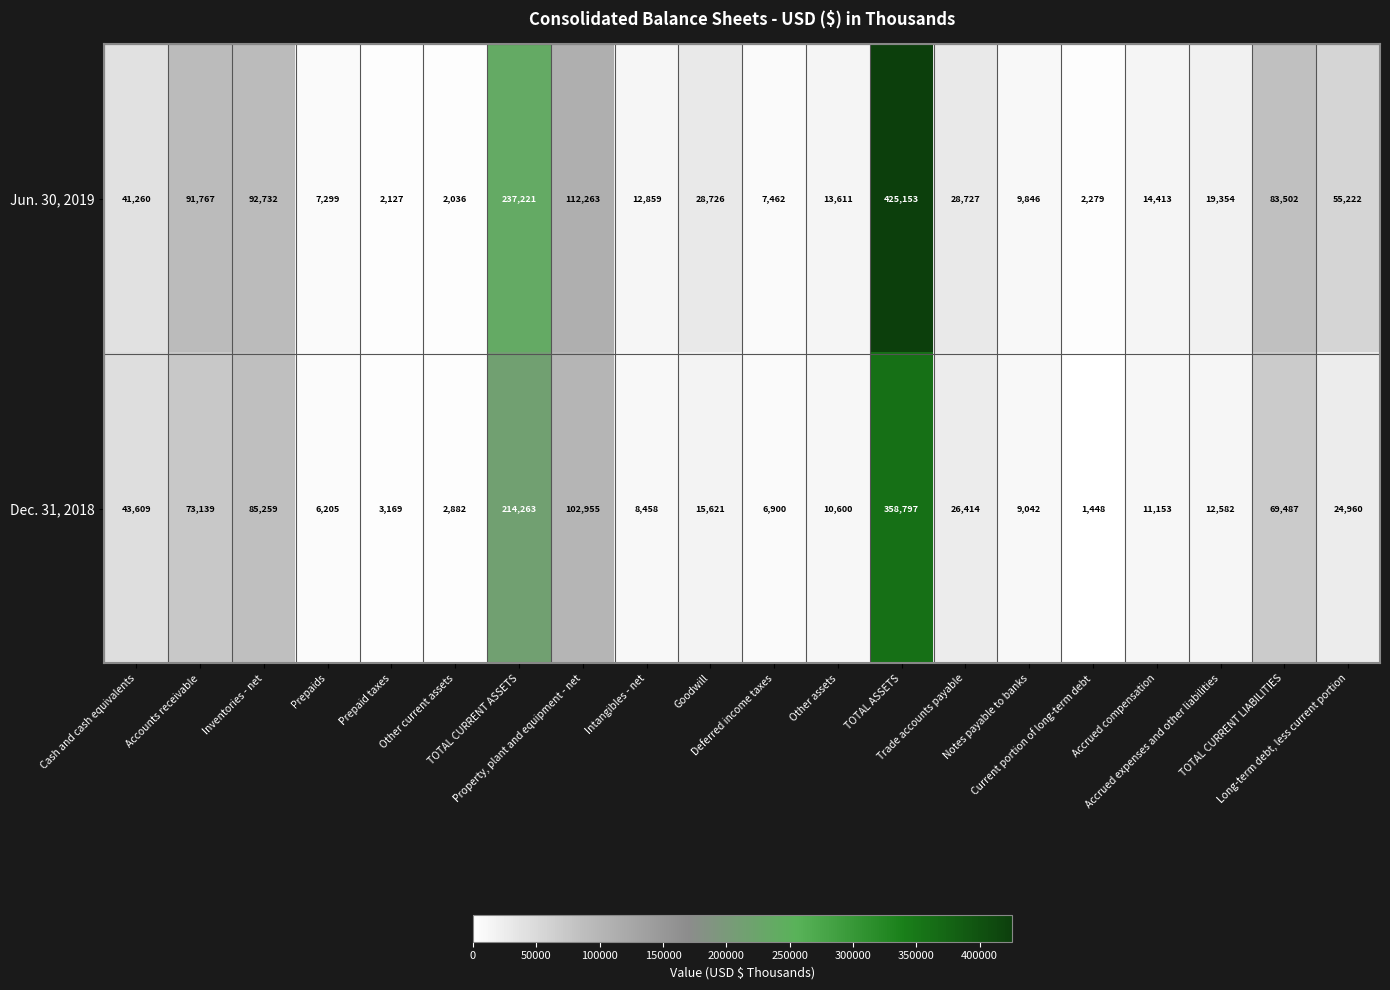

How many series are shown in this chart?

2